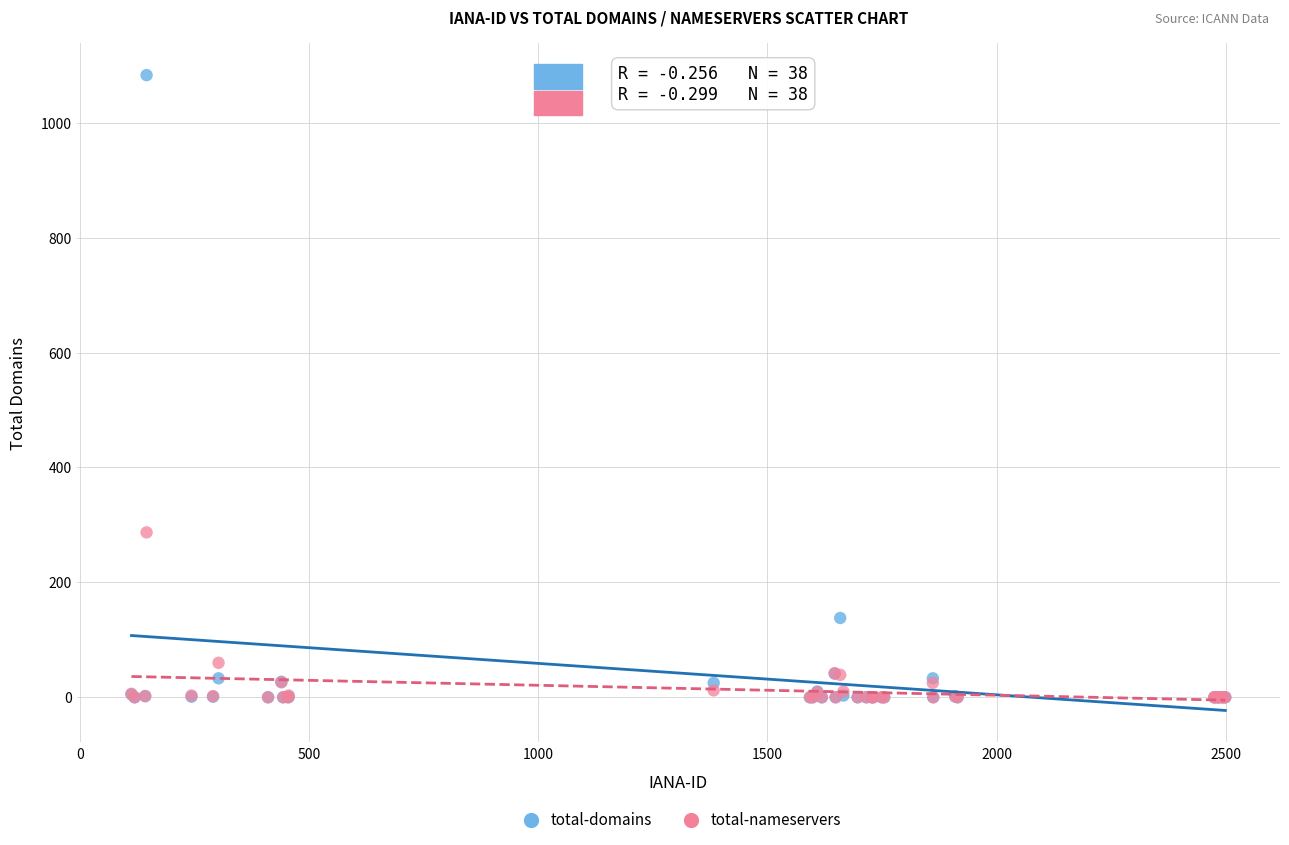

In the total-domains series, what Y value is closest to 541?

138